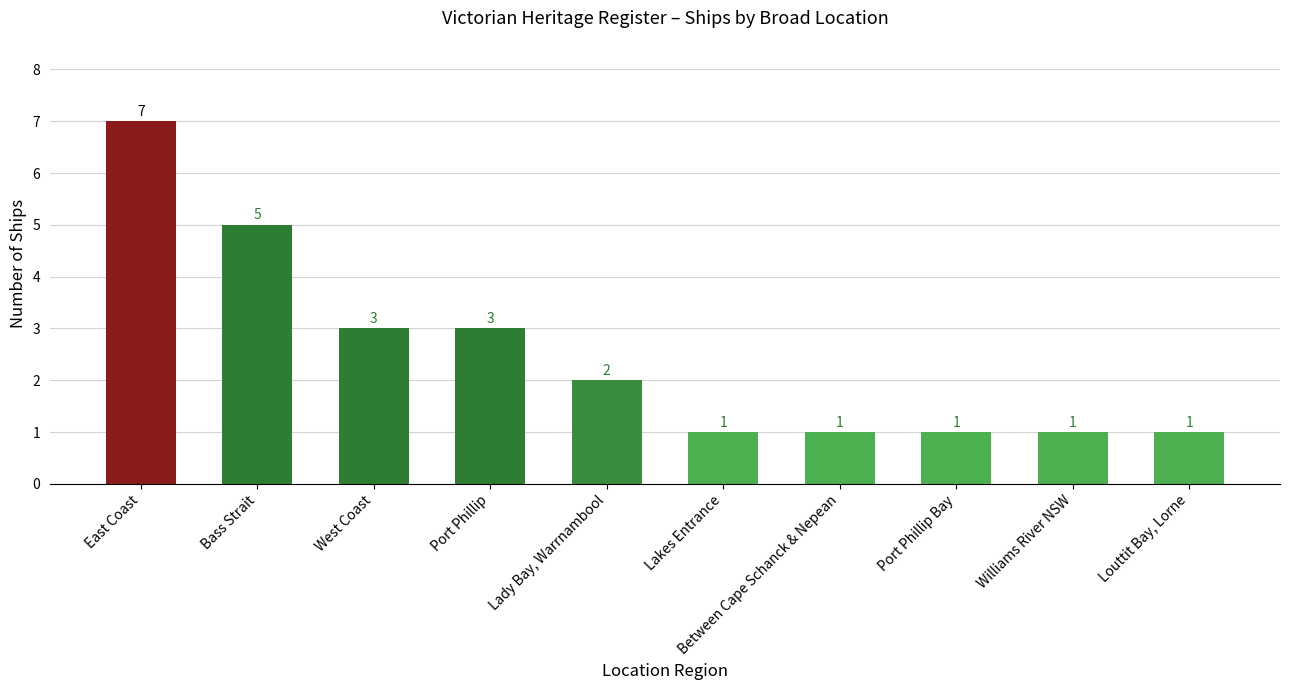

What is the smallest value displayed?

1